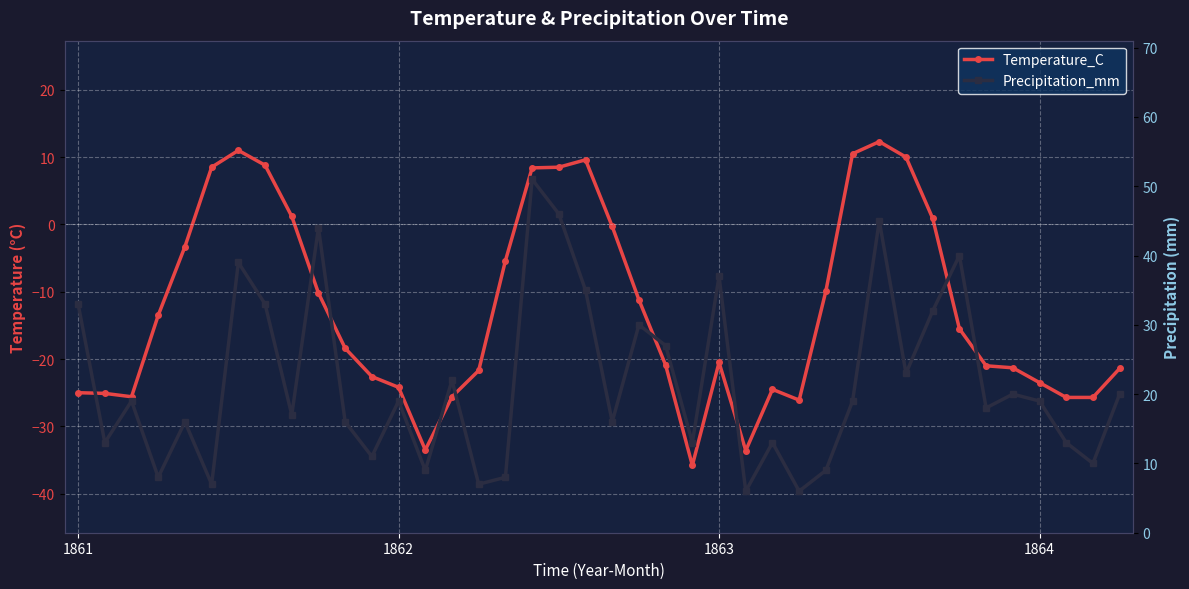

True or false: Temperature_C has a value of -21.4 at 39.

True